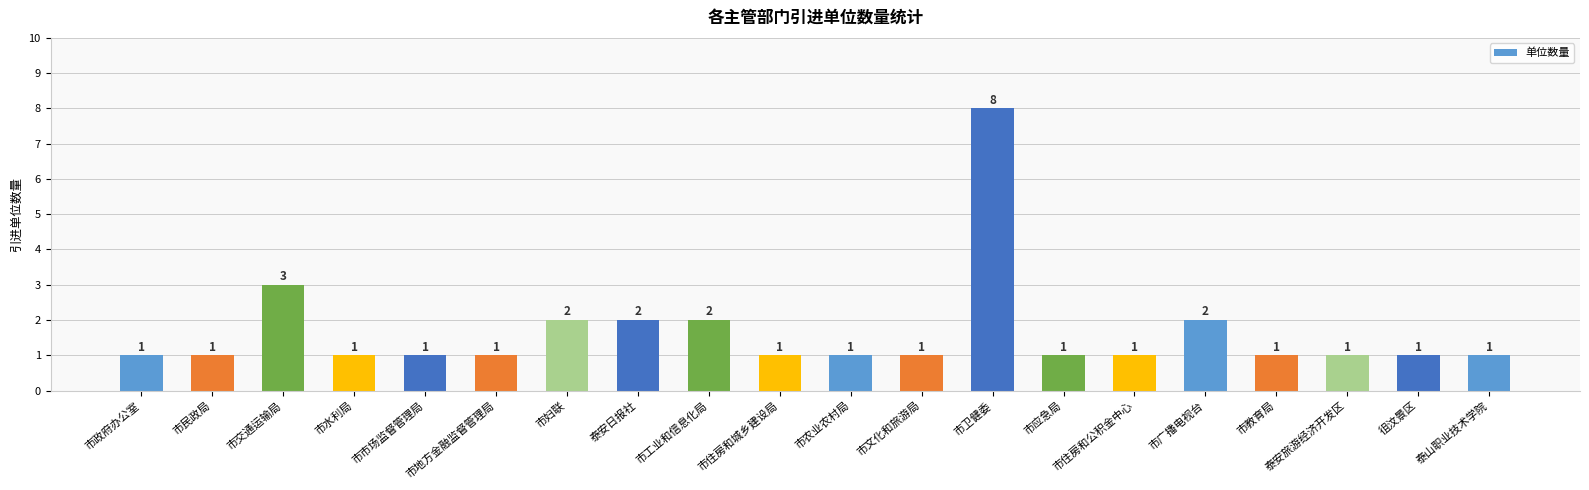

Reading right to left, what are all the values shown in this chart?

1	1	1	1	2	1	1	8	1	1	1	2	2	2	1	1	1	3	1	1